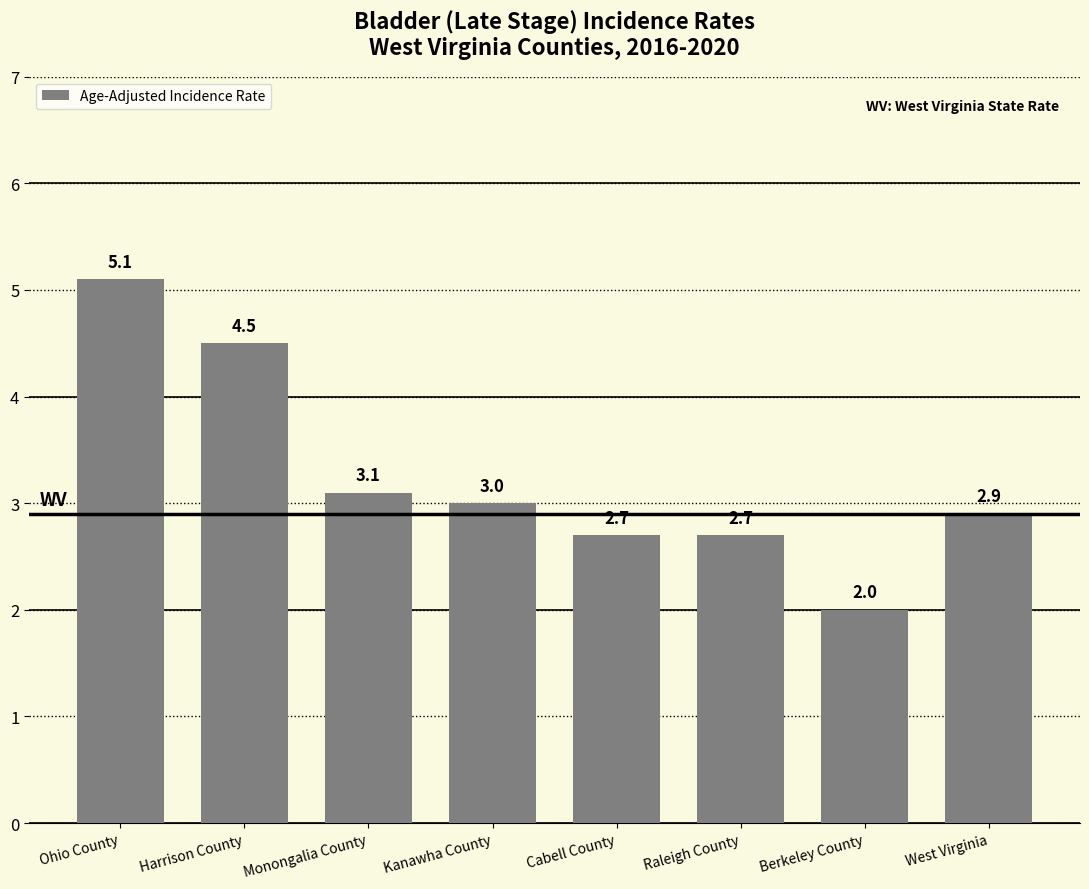

Reading left to right, what are all the values shown in this chart?

5.1	4.5	3.1	3.0	2.7	2.7	2.0	2.9